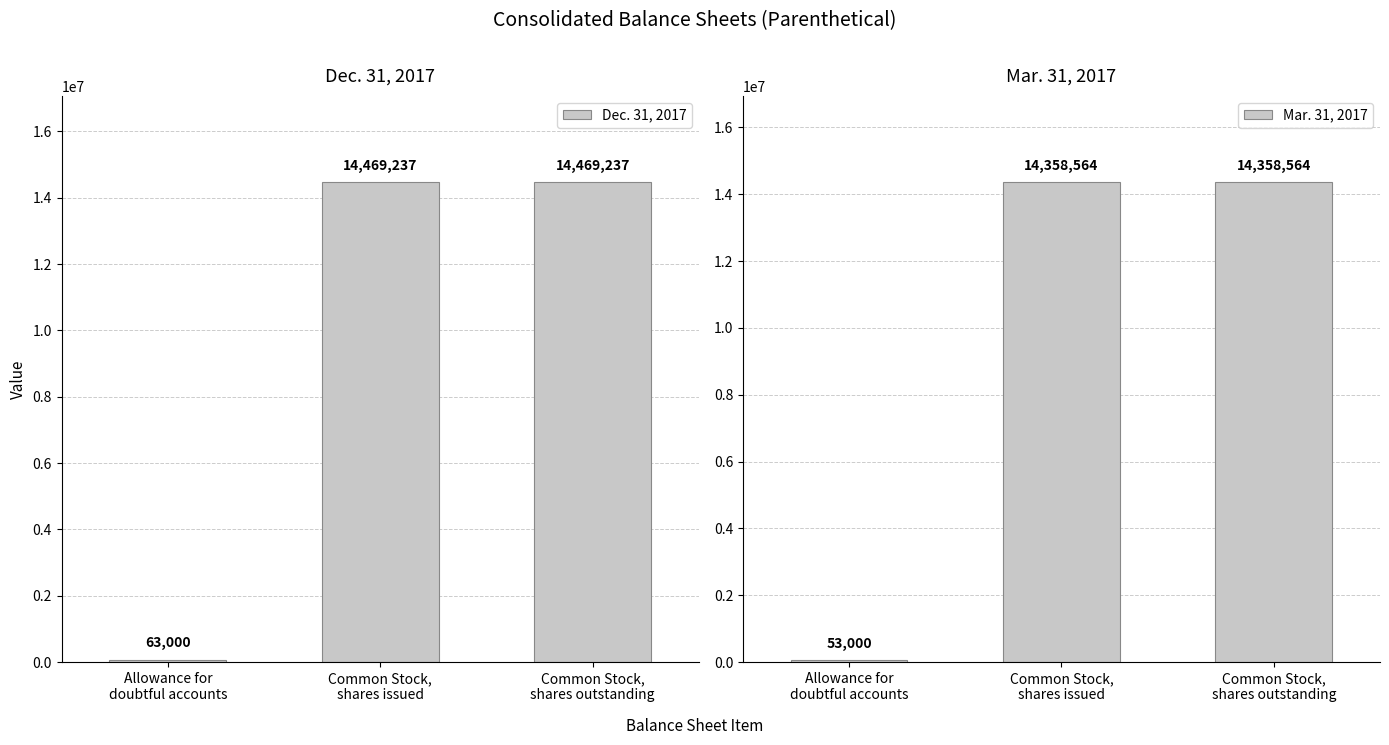

What position from the left is Allowance for
doubtful accounts?

1